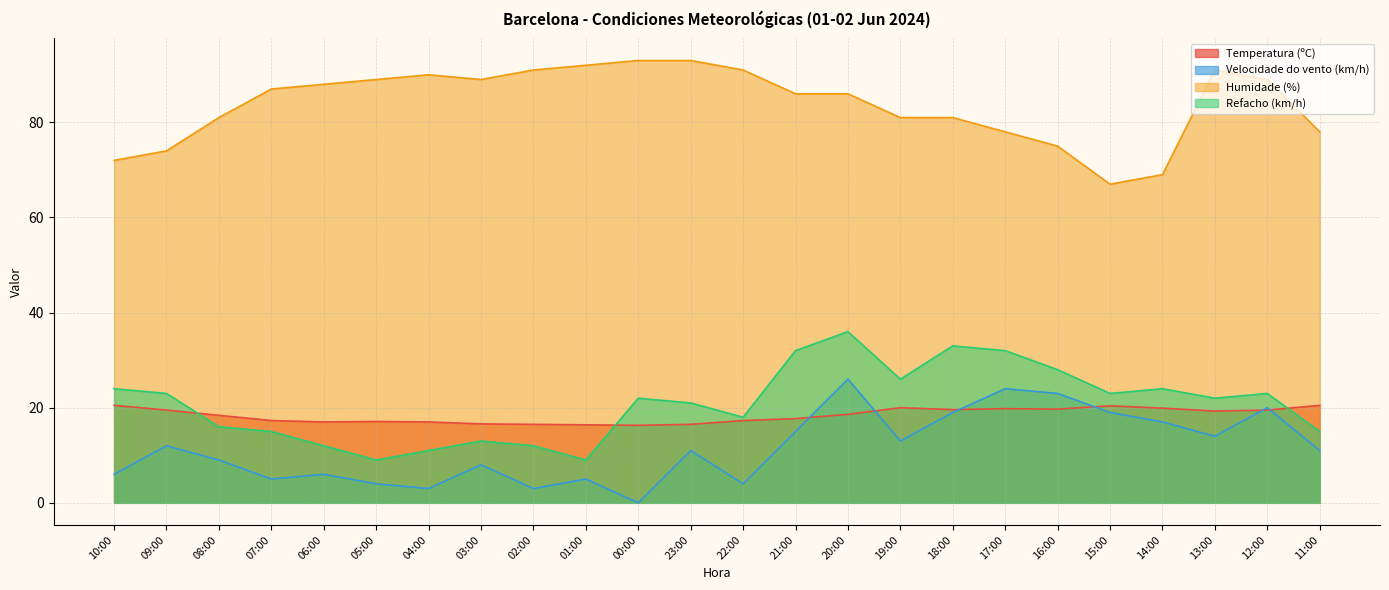

Does the chart display data point markers on the line(s)?

No